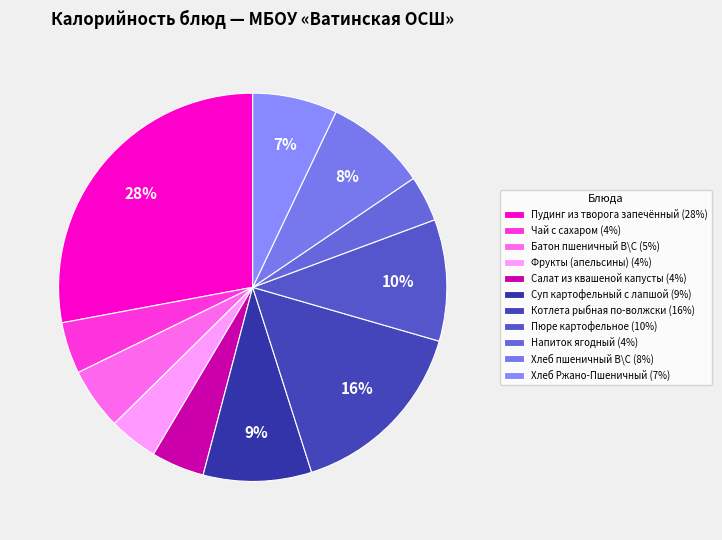

Which slice is the smallest?

Напиток ягодный